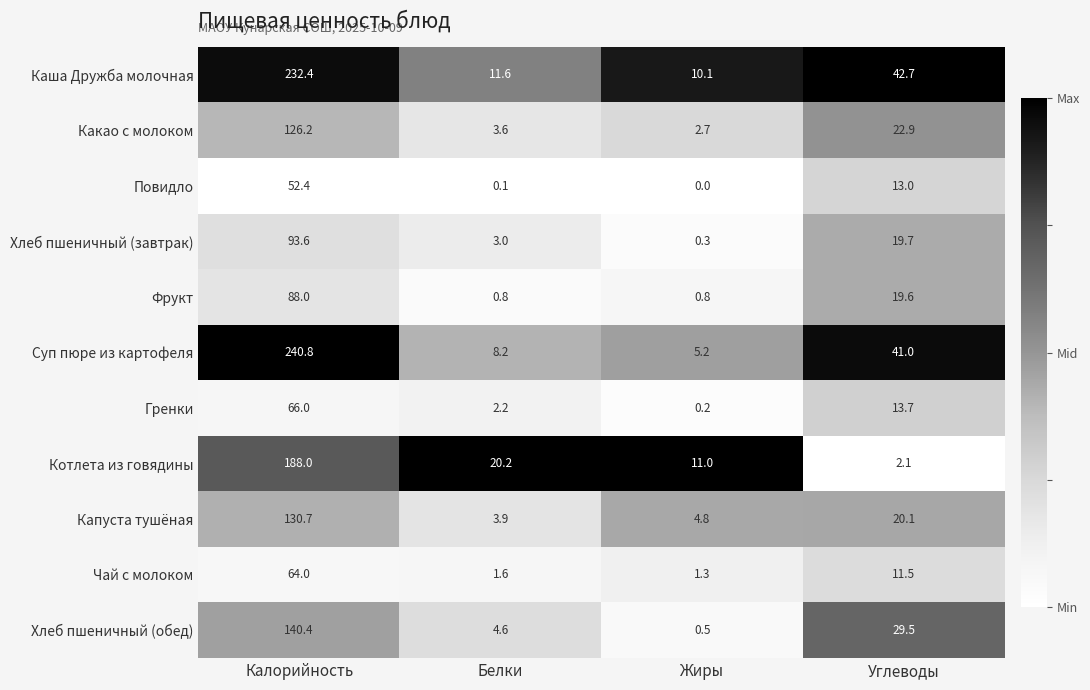

Which series has the largest total across all categories?

Каша Дружба молочная